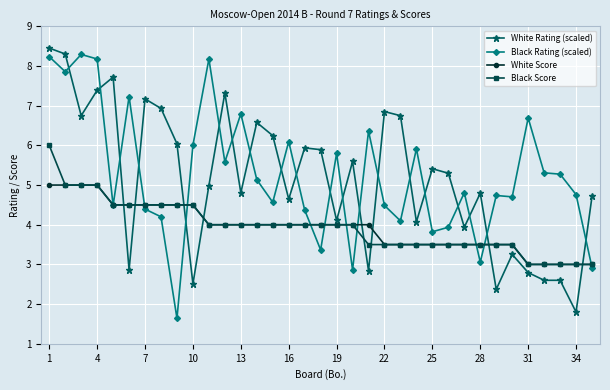

True or false: White Rating (scaled) has more than 2 interior local peaks.

True